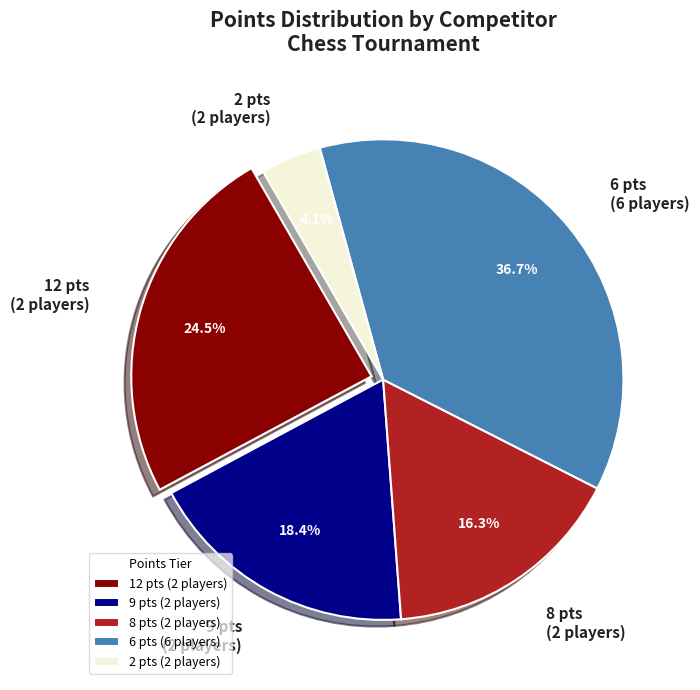

Does any single category account for the majority?

No